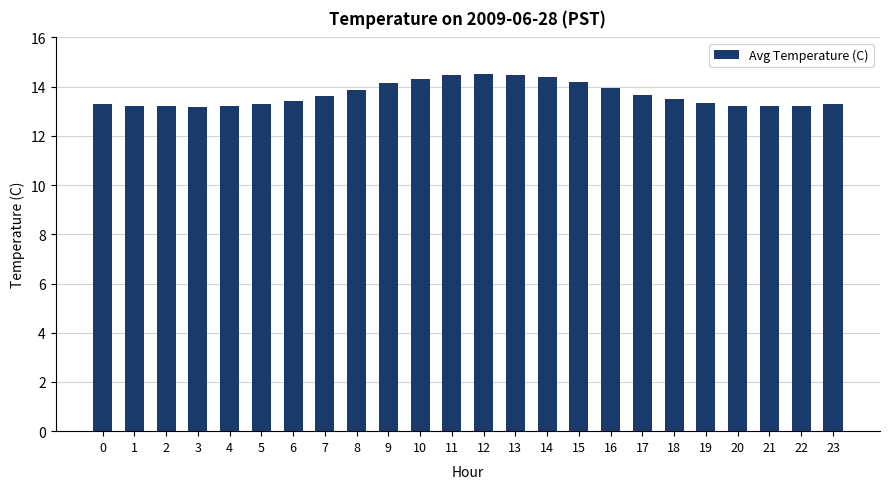

What is the sum of the values at 1 and 20?

26.5